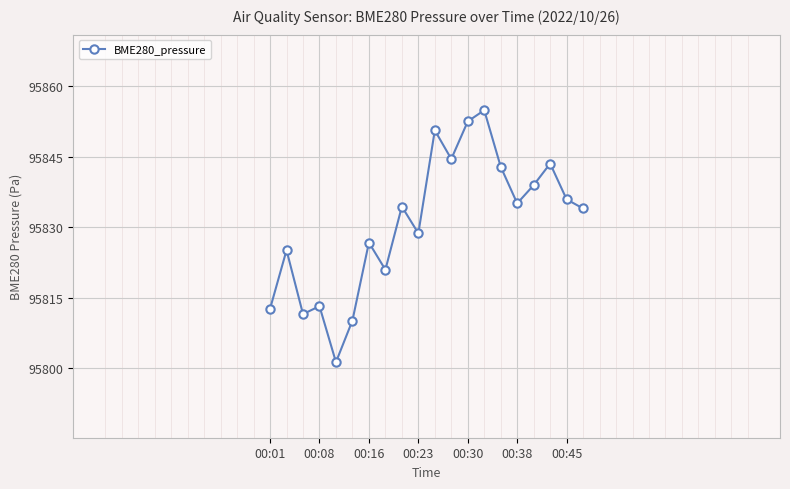

What is the difference between the second highest and second lowest values?

42.4